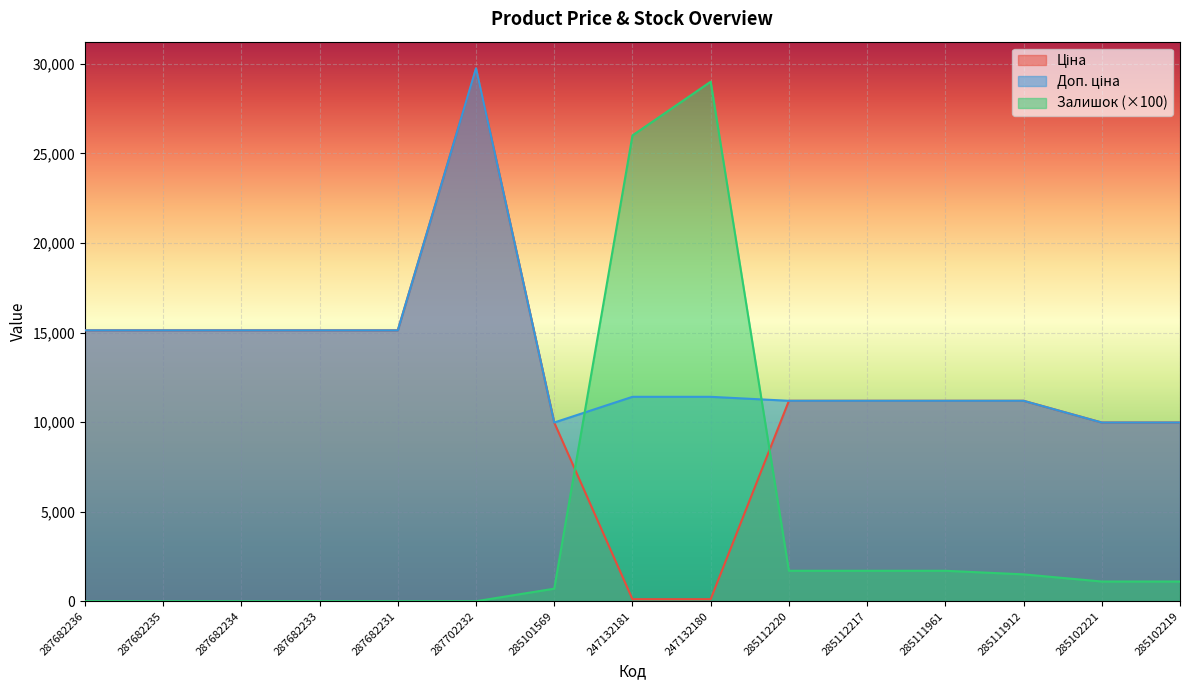

What position from the left is 285112217?

11